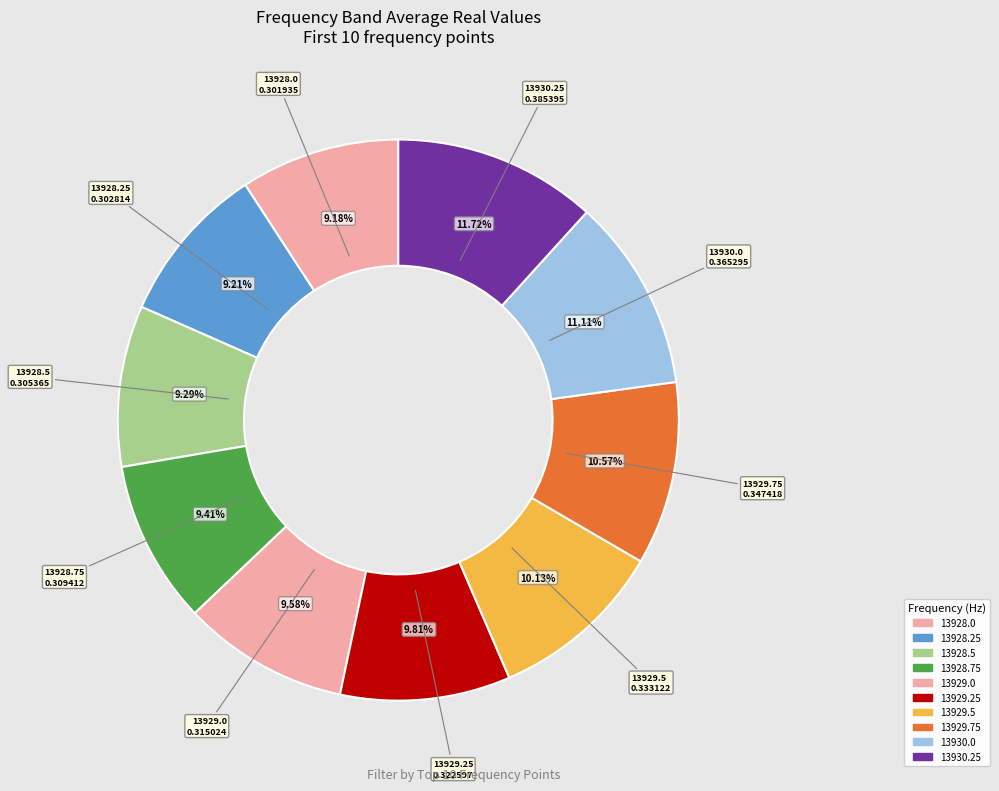

Rank the categories by value from highest to lowest.

13930.25, 13930.0, 13929.75, 13929.5, 13929.25, 13929.0, 13928.75, 13928.5, 13928.25, 13928.0